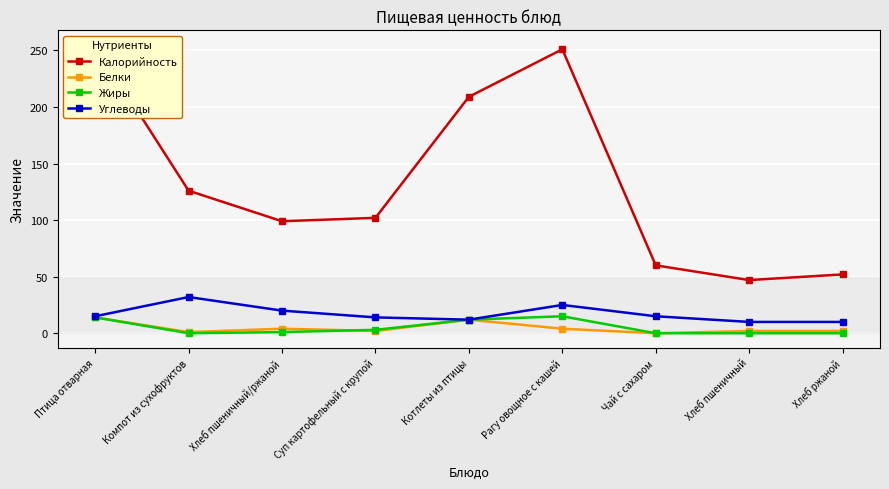

Reading left to right, what are all the values shown in this chart?

Калорийность: 255	126	99	102	209	251	60	47	52
Белки: 14	1	4	2	12	4	0	2	2
Жиры: 14	0	1	3	12	15	0	0	0
Углеводы: 15	32	20	14	12	25	15	10	10